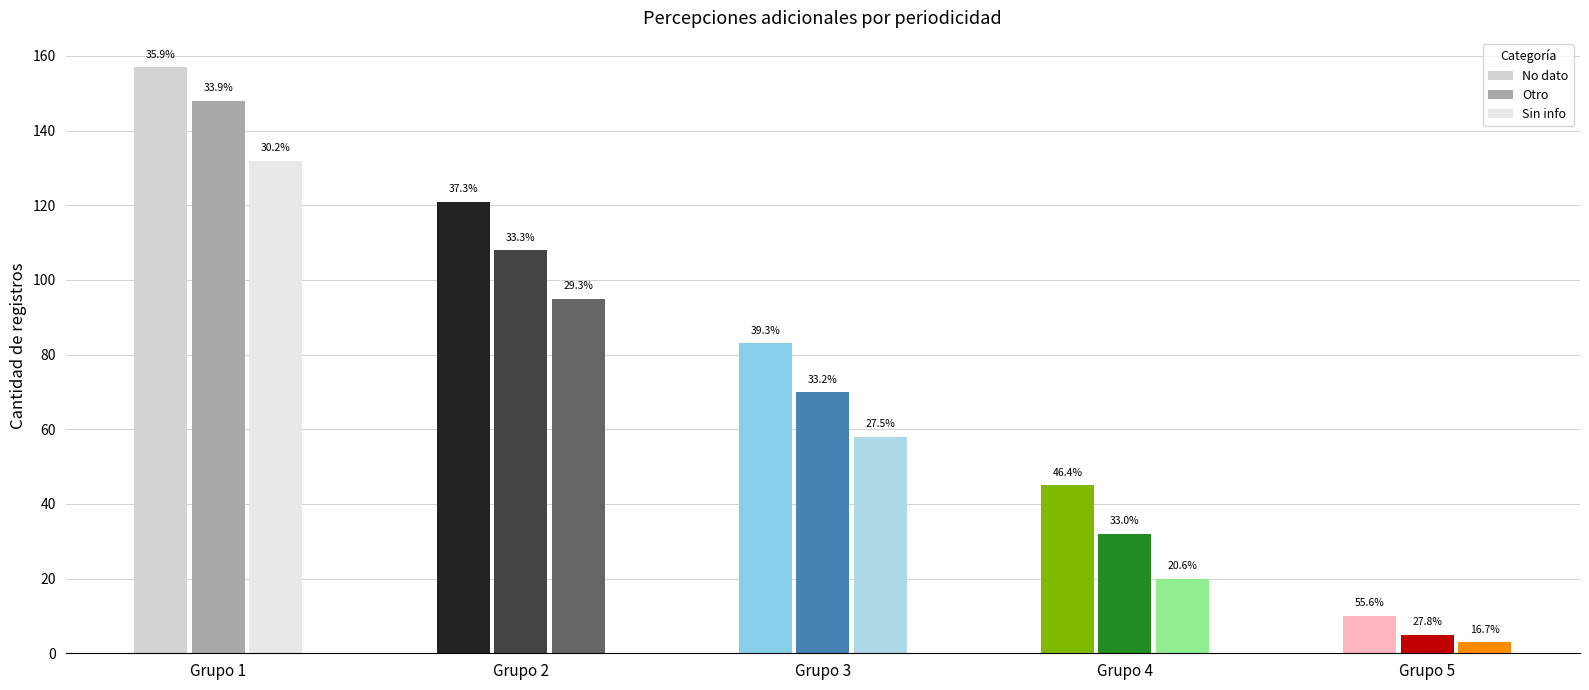

Reading left to right, extract all data points from this chart.

No dato: Grupo 1=157	Grupo 2=121	Grupo 3=83	Grupo 4=45	Grupo 5=10
Otro: Grupo 1=148	Grupo 2=108	Grupo 3=70	Grupo 4=32	Grupo 5=5
Sin info: Grupo 1=132	Grupo 2=95	Grupo 3=58	Grupo 4=20	Grupo 5=3